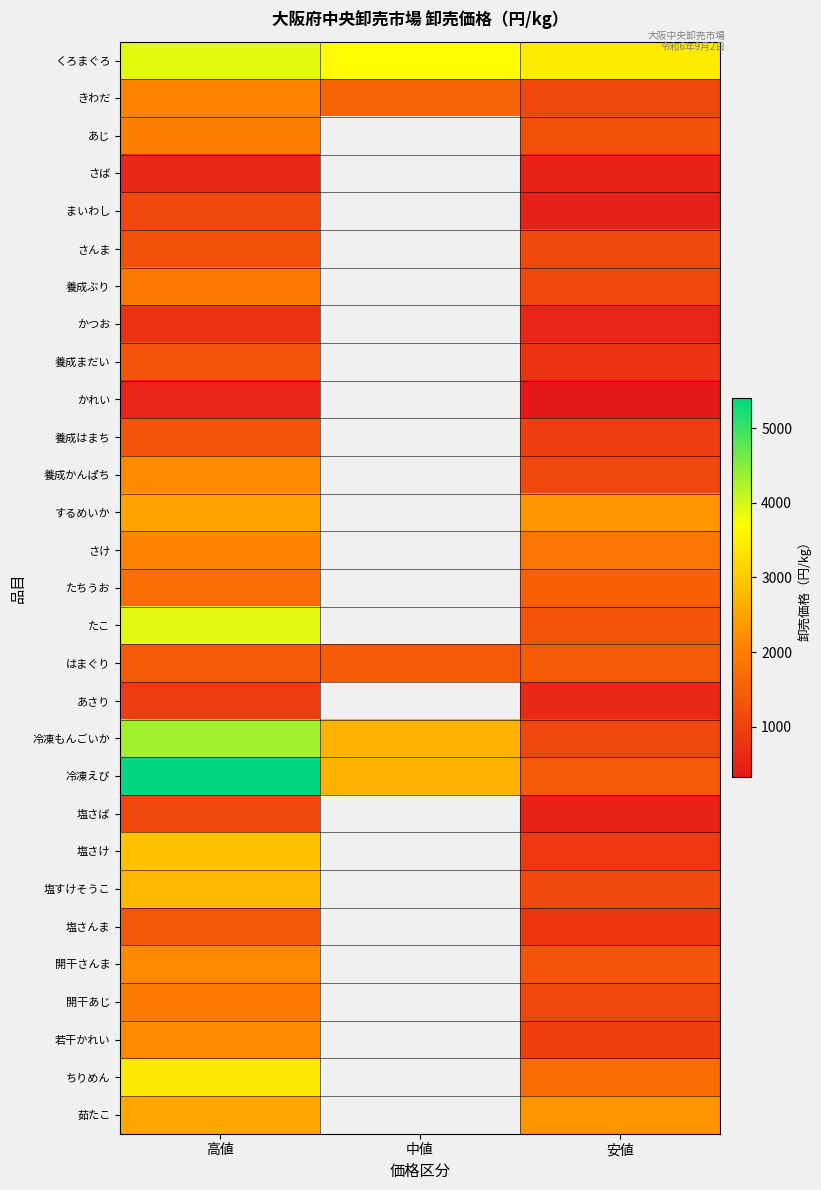

What is the difference between the maximum and minimum values in the 開干さんま series?

864.0